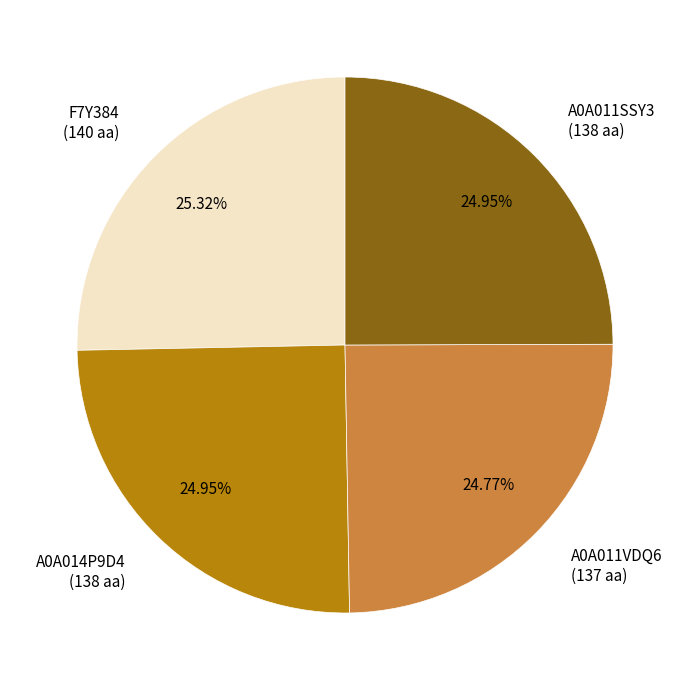

To the nearest percent, what portion does A0A011VDQ6 represent?

25%